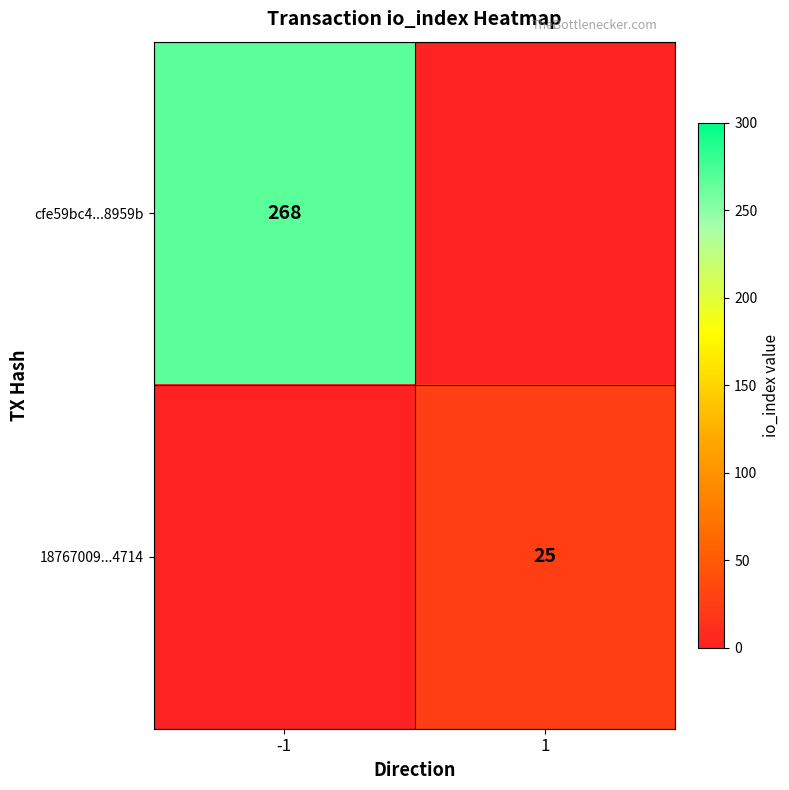

The cfe59bc4...8959b series shows 353 at -1. True or false?

False